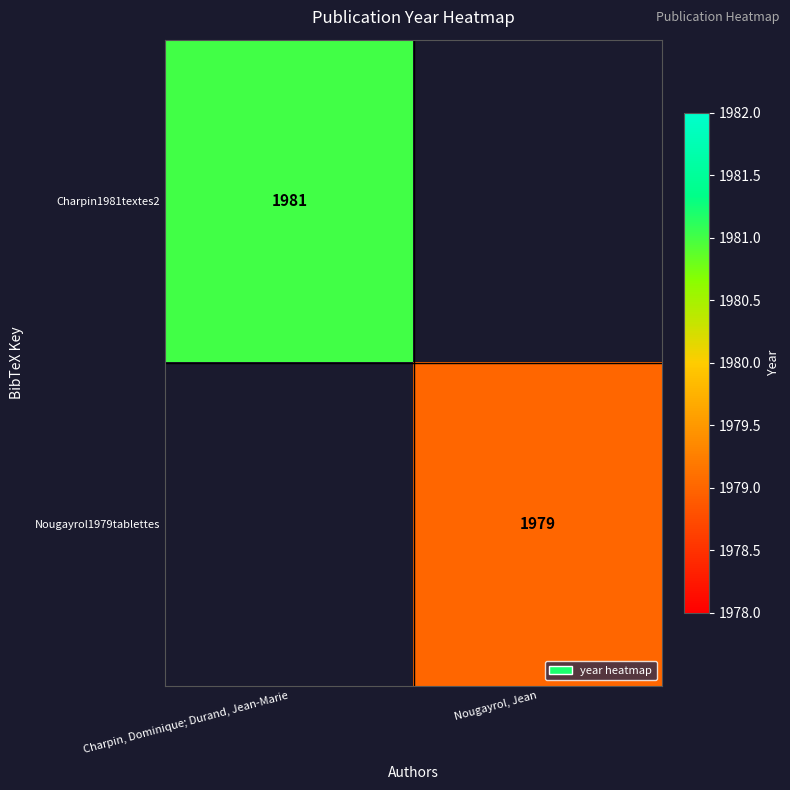

True or false: Charpin1981textes2 has a value of 1074 at Charpin, Dominique; Durand, Jean-Marie.

False